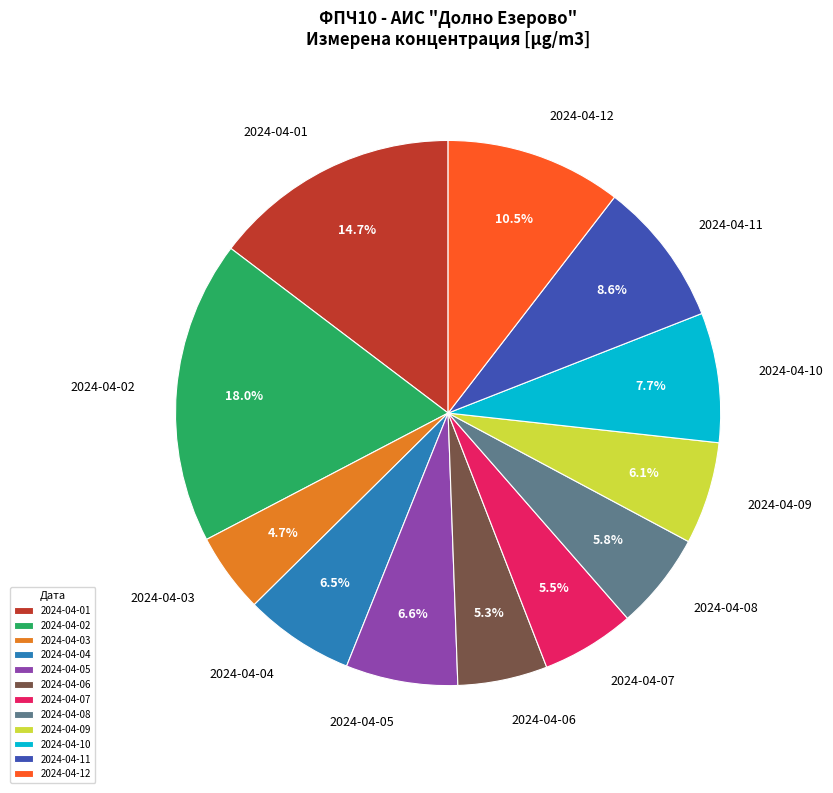

Approximately how many times larger is the value at 2024-04-05 compared to 2024-04-09?

1.1